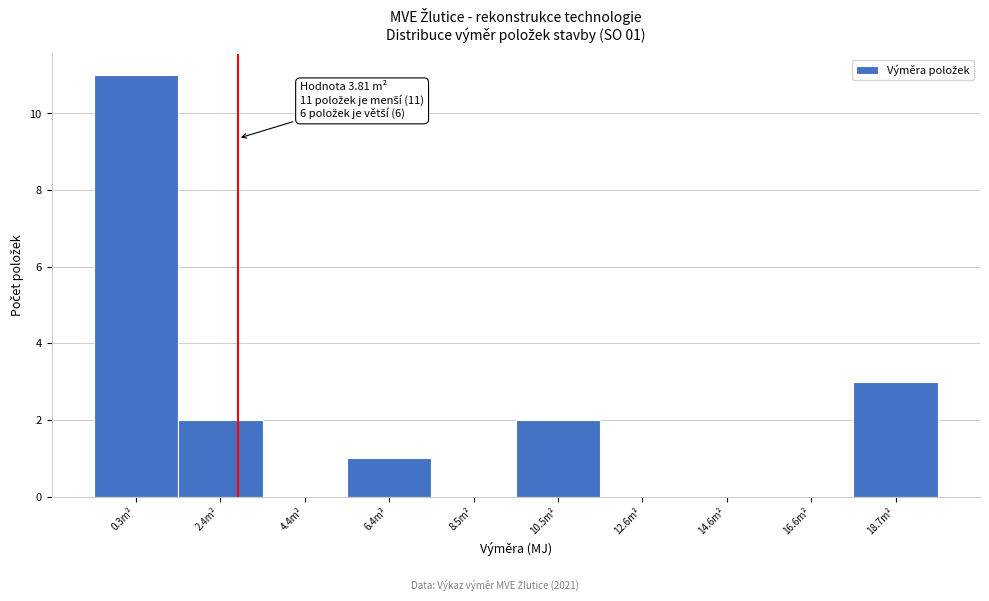

Reading left to right, extract all data points from this chart.

0.3m²=11	2.4m²=2	4.4m²=0	6.4m²=1	8.5m²=0	10.5m²=2	12.6m²=0	14.6m²=0	16.6m²=0	18.7m²=3